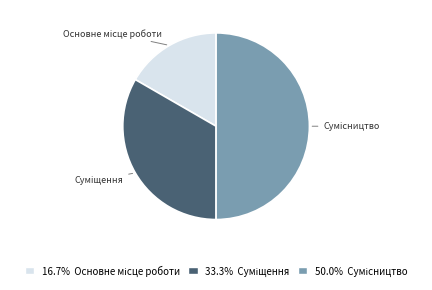

Count the number of slices in the pie.

3